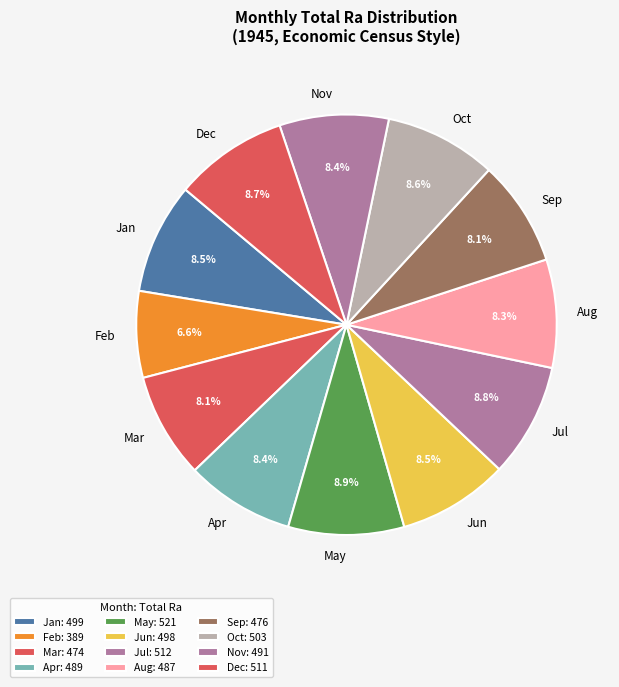

Does Mar represent more than half of the total?

No